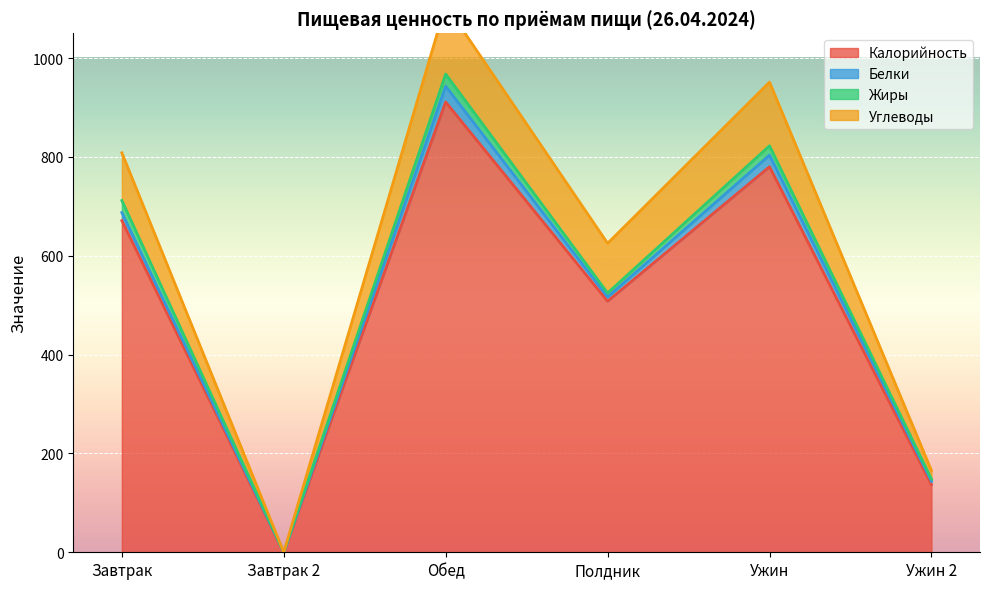

Is it true that Углеводы equals 951.2 at Ужин?

True